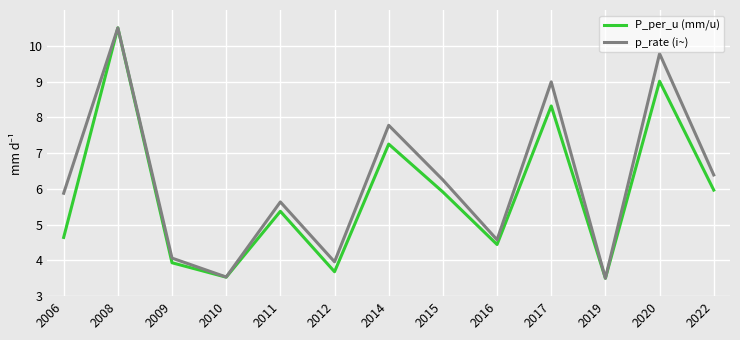

Is the value of p_rate (i~) at 2015 greater than the value of P_per_u (mm/u) at 2015?

Yes